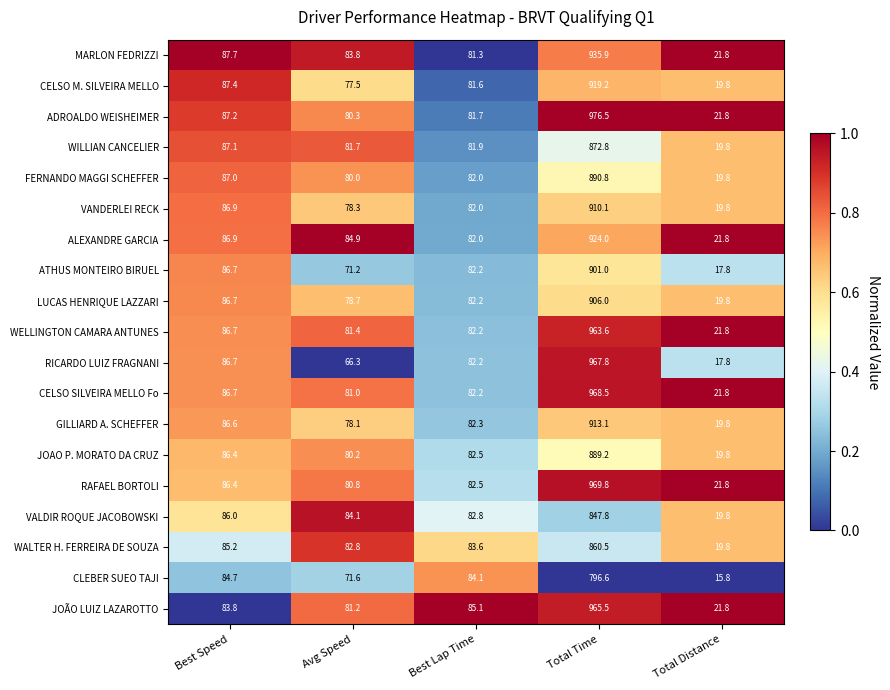

What is the spread (max minus min) of values at Total Distance?

6.0